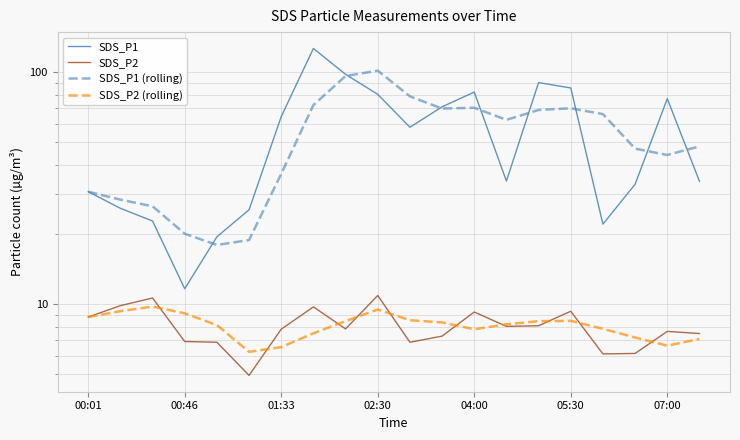

Rank the series by their maximum value, from highest to lowest.

SDS_P1, SDS_P1 (rolling), SDS_P2, SDS_P2 (rolling)